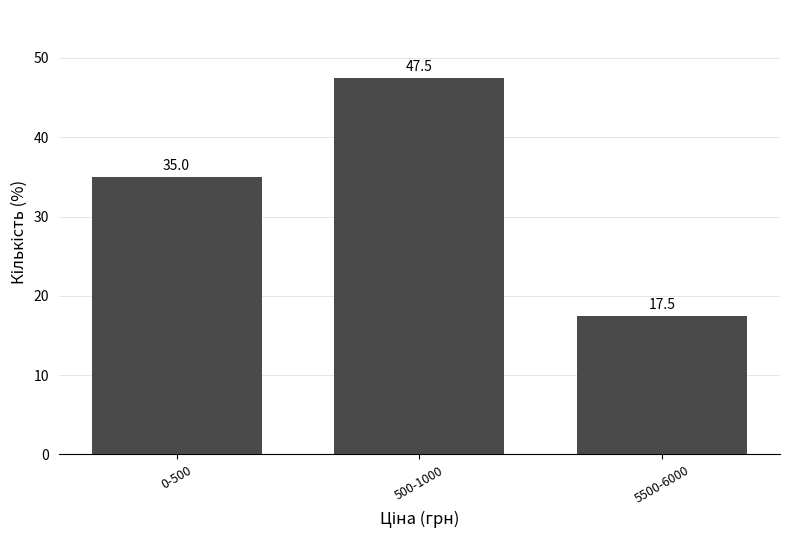

Reading right to left, transcribe all the data shown in this chart.

17.5	47.5	35.0